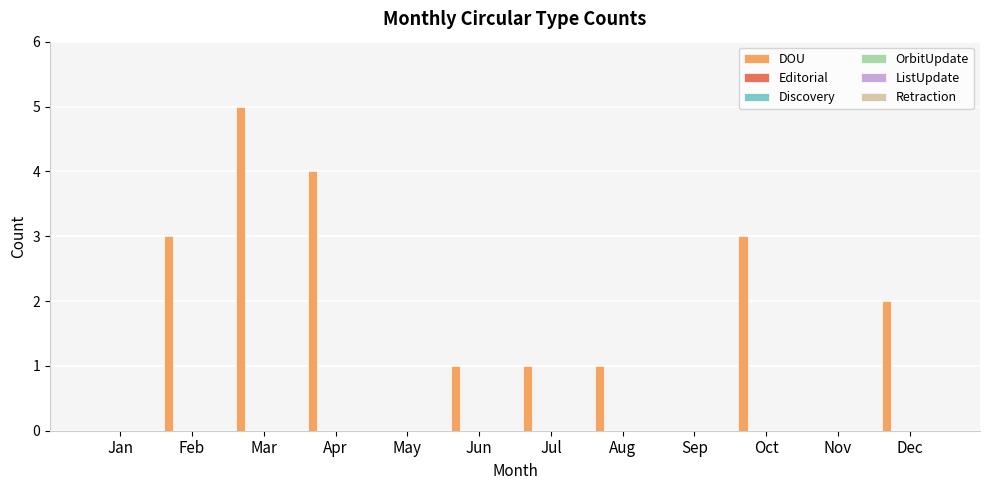

What is the maximum value shown in the chart?

5